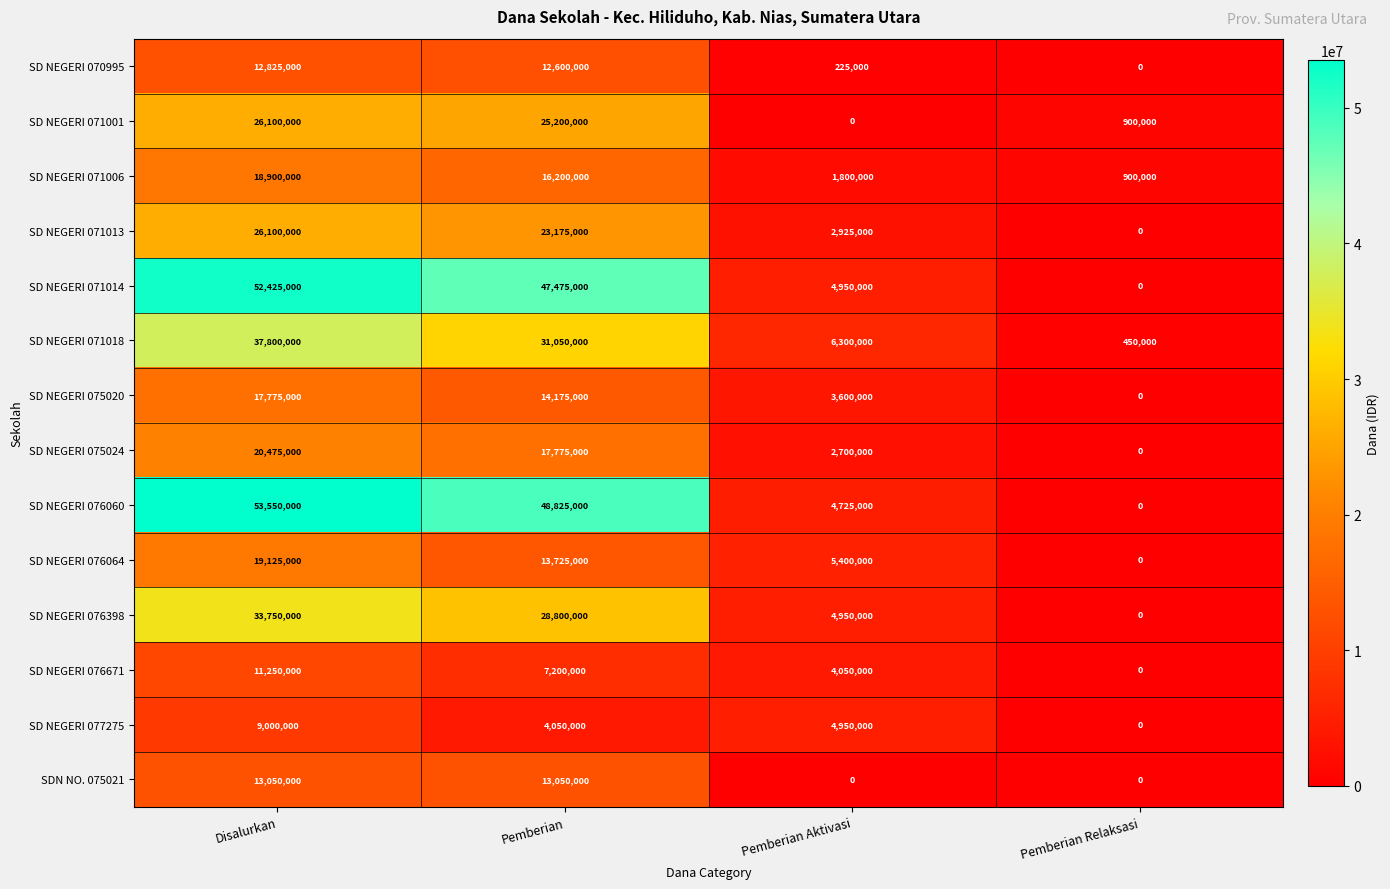

What is the difference between the second highest and second lowest values in the SD NEGERI 075024 series?

15075000